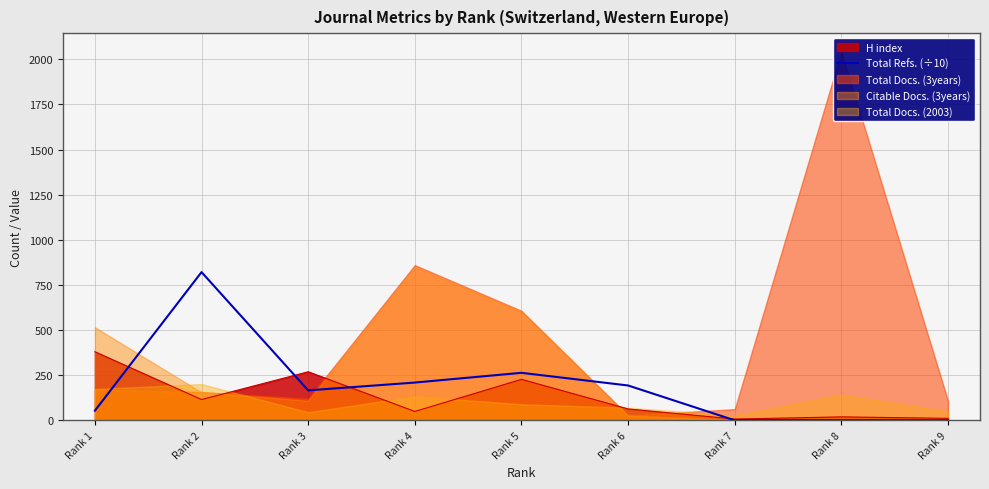

True or false: there are more than 2 points higher than both neighbors.

False